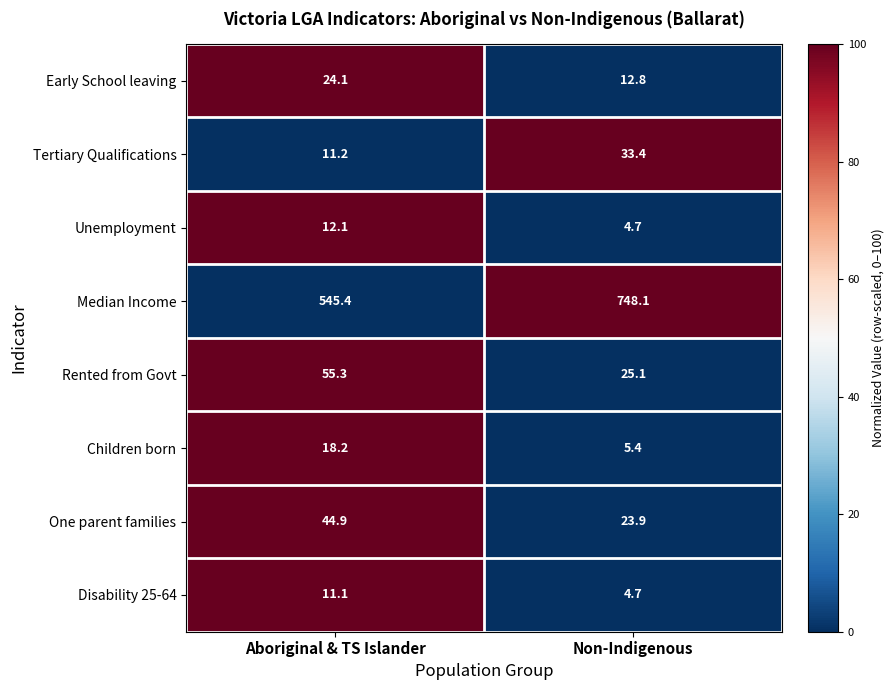

Which series changed the most between Aboriginal & TS Islander and Non-Indigenous?

Median Income